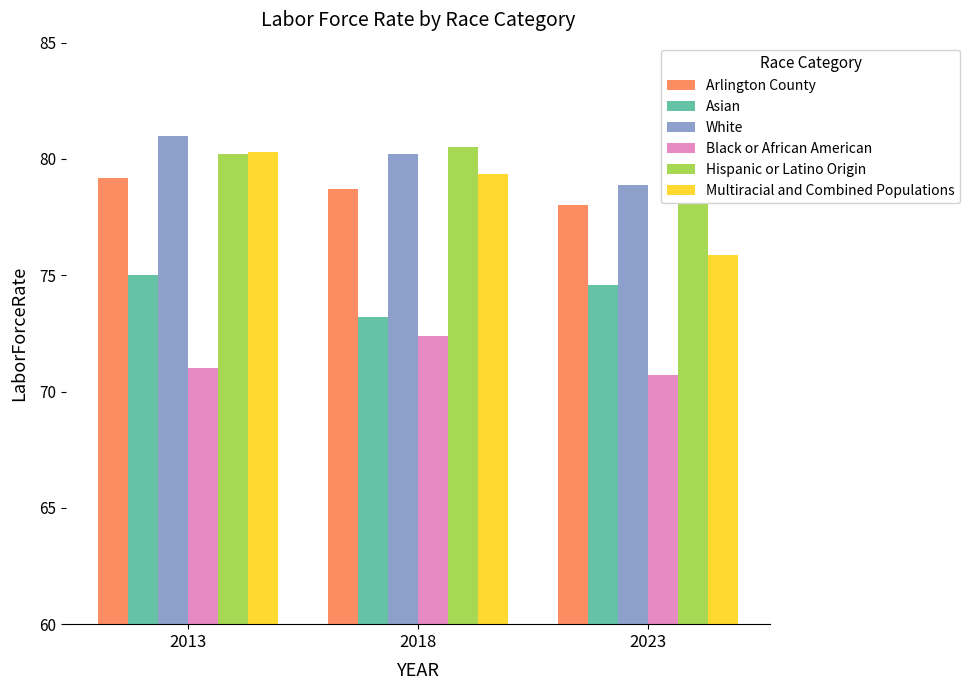

Count the number of data series in this chart.

6